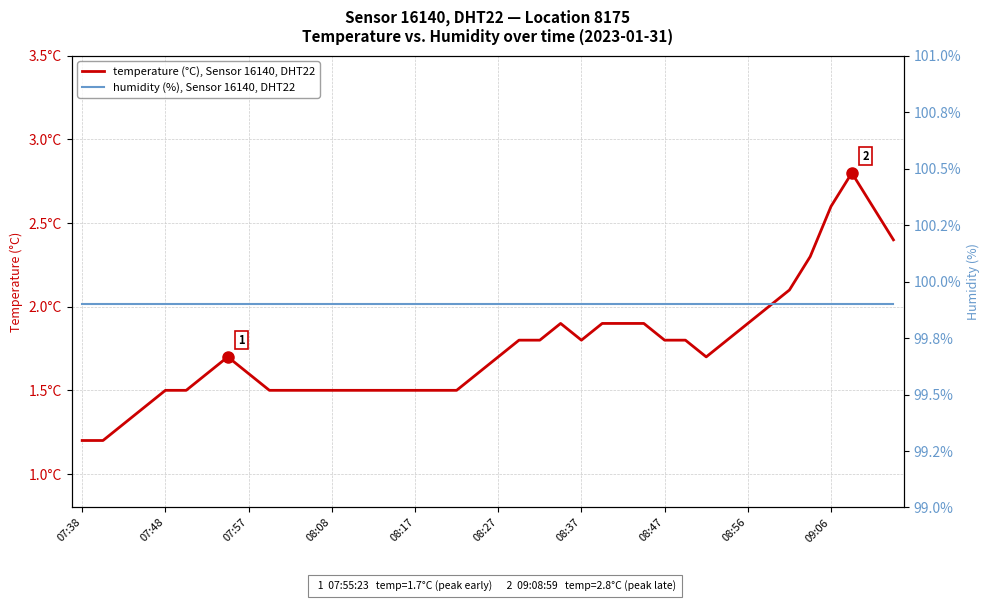

What is the value of the humidity (%), Sensor 16140, DHT22 point at the 40th from the left?

99.9